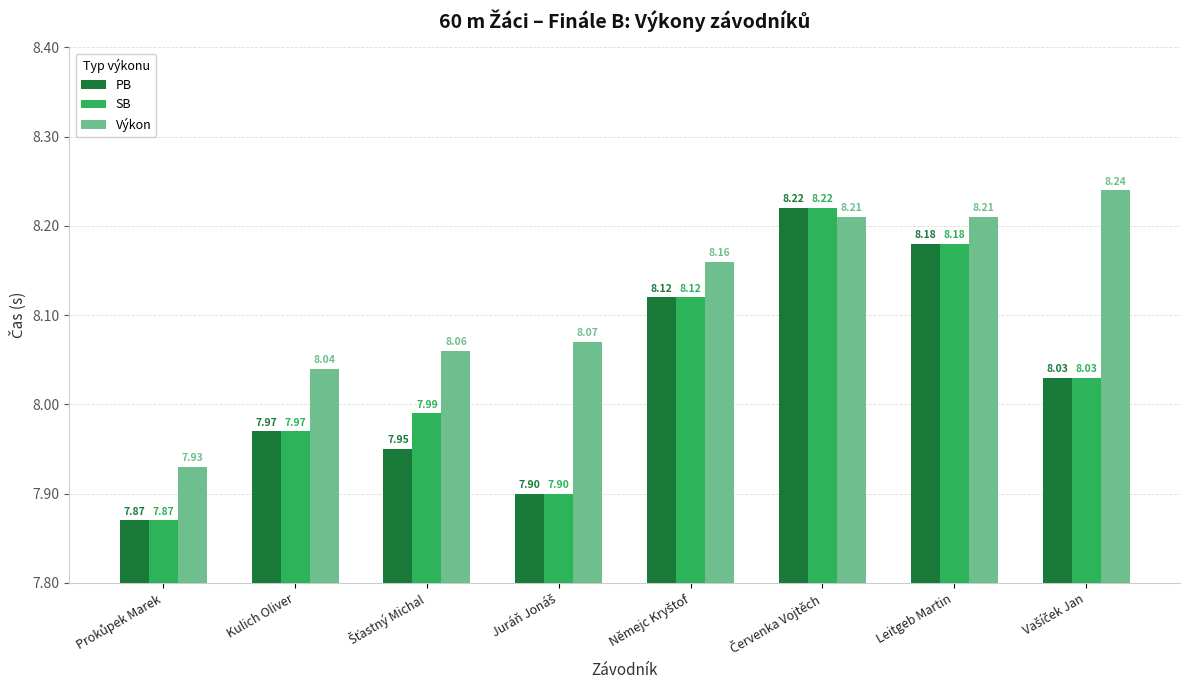

What is the difference between the highest and lowest values at Juráň Jonáš?

0.2